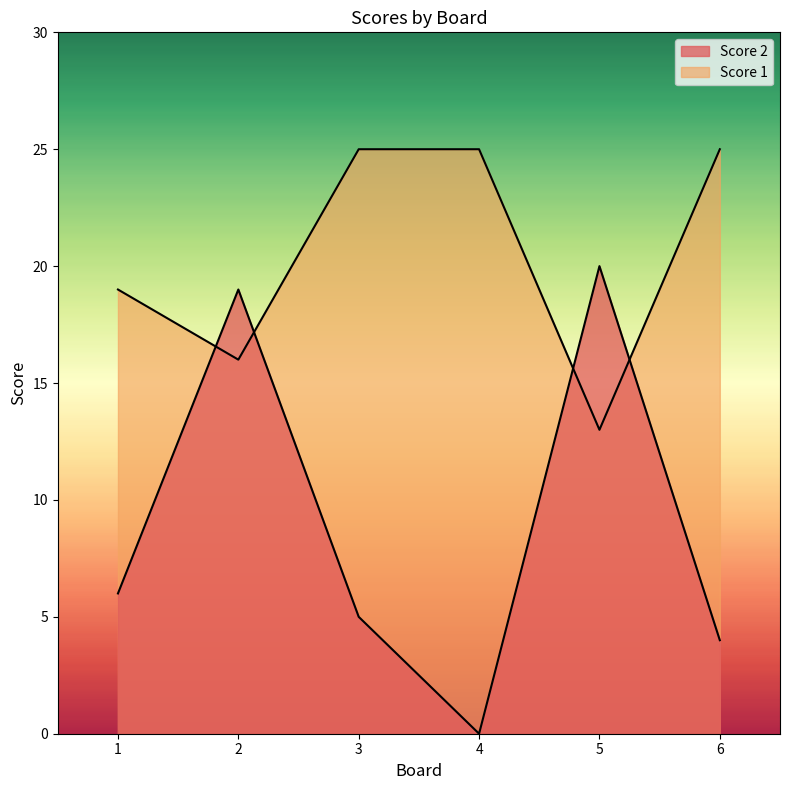

At which category is the sum across all series the highest?

2